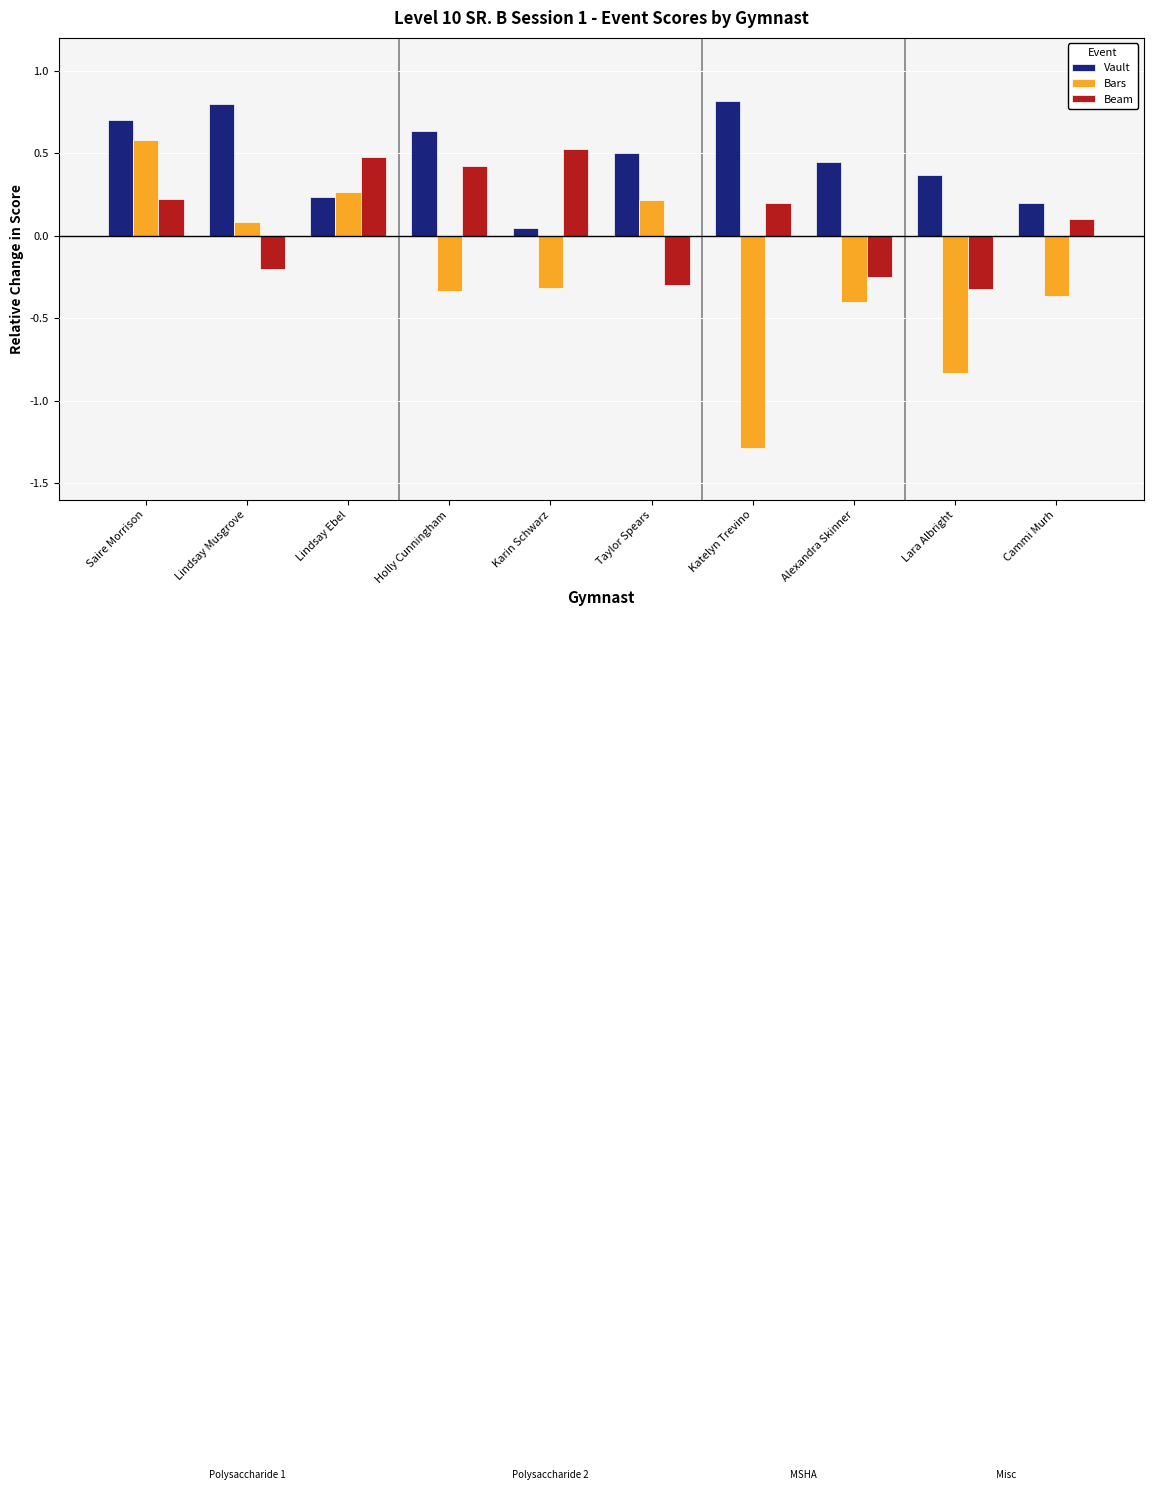

Rank the series at Taylor Spears from lowest to highest value.

Beam, Bars, Vault